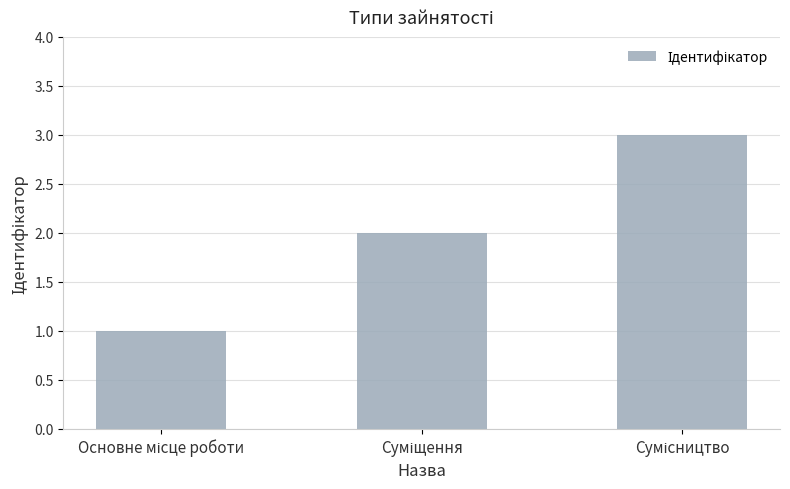

What is the greatest value displayed?

3